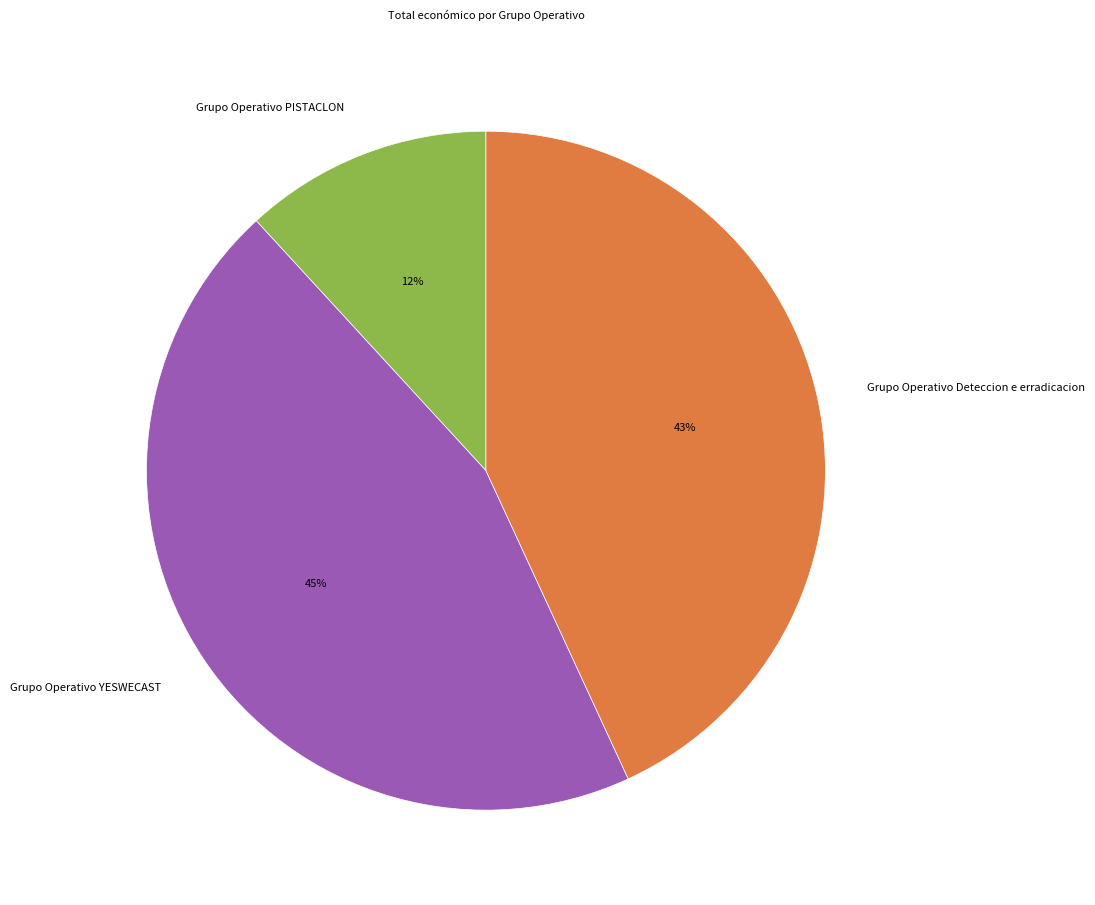

Which slice is the largest?

Grupo Operativo YESWECAST